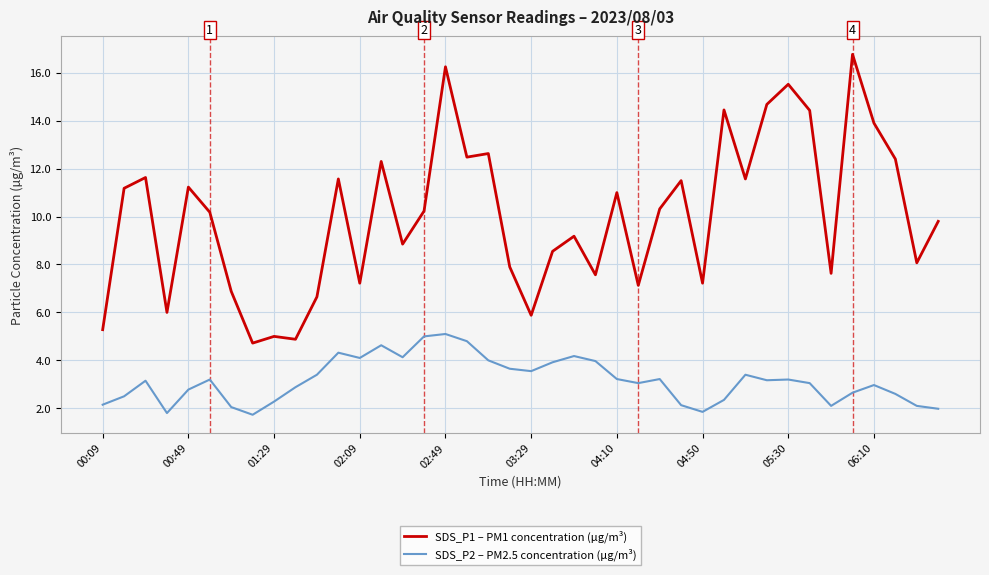

True or false: SDS_P1 – PM1 concentration (µg/m³) and SDS_P2 – PM2.5 concentration (µg/m³) cross at least once.

False